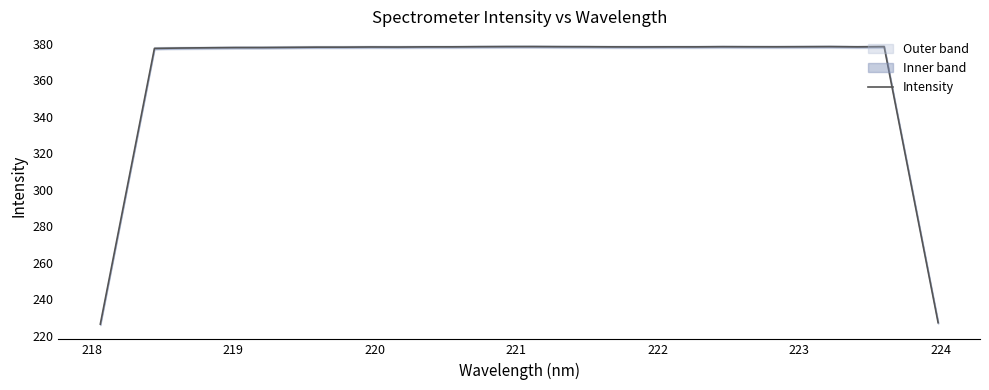

What is the minimum value for Intensity?

226.3